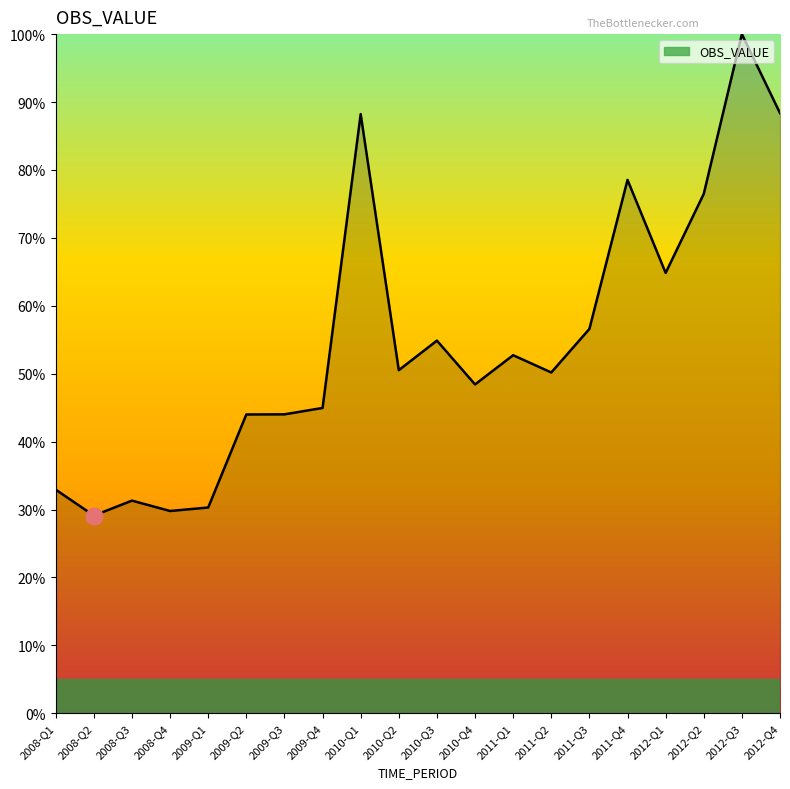

What position from the right is 2011-Q1?

8